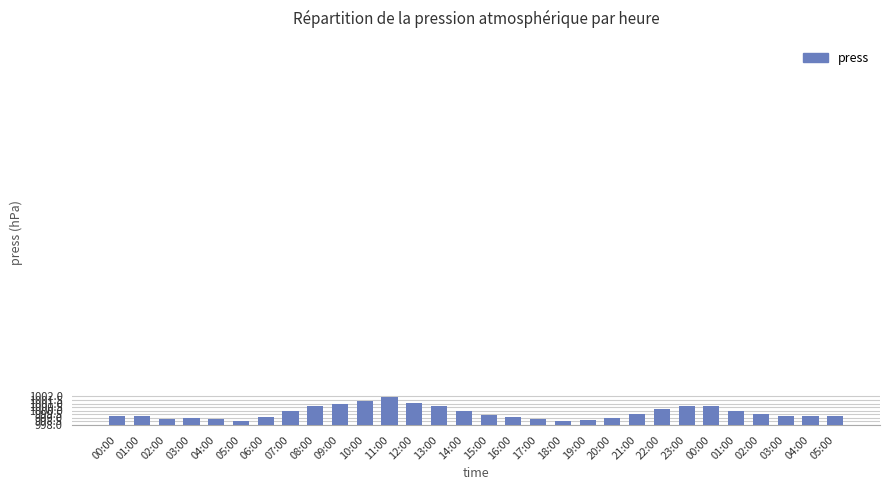

Count the number of data series in this chart.

1